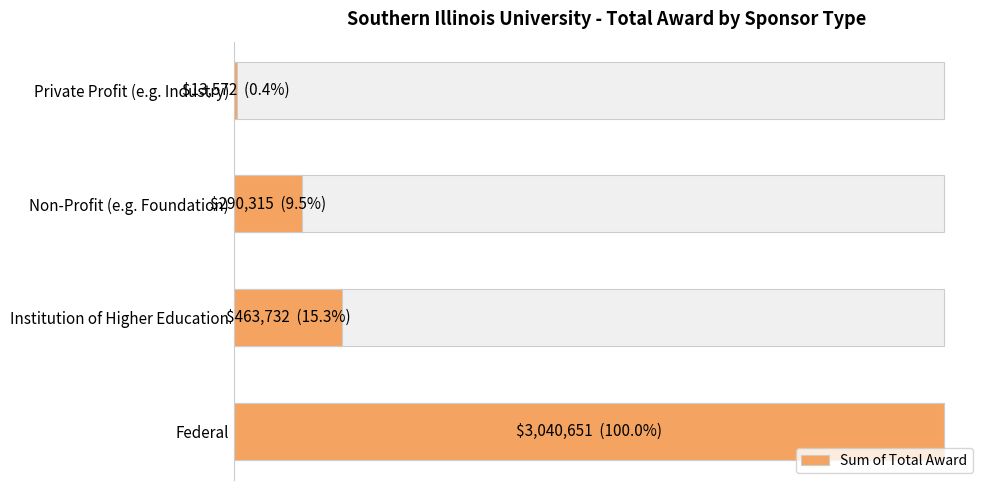

What is the smallest value displayed?

13572